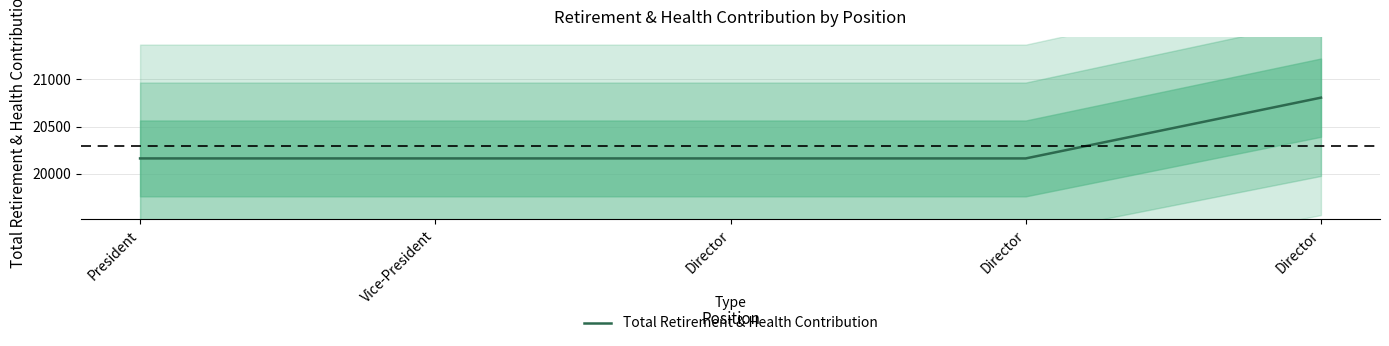

What is the sum of all values?

101451